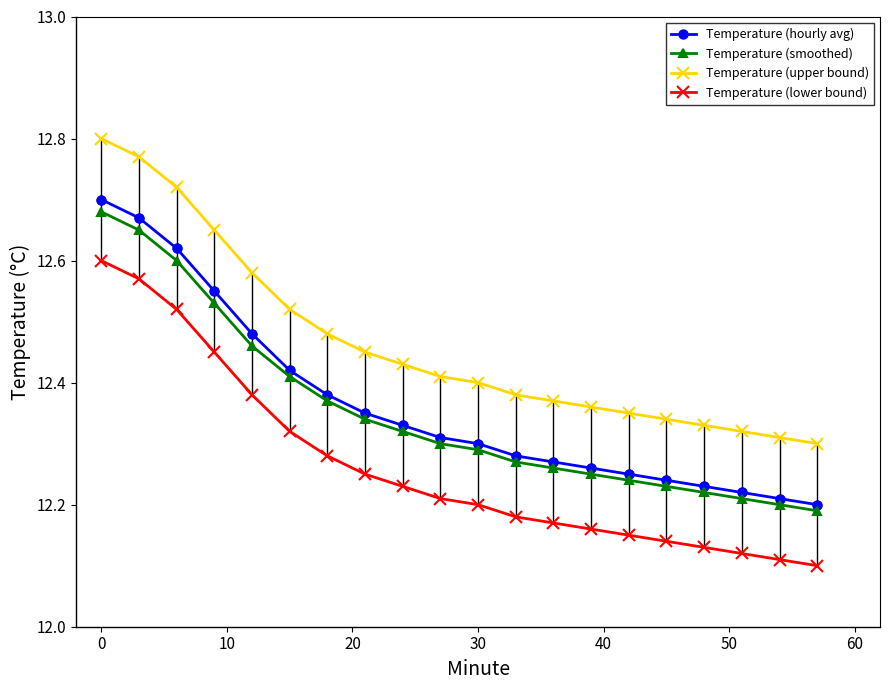

How many Temperature (smoothed) values are between 12 and 13?

20